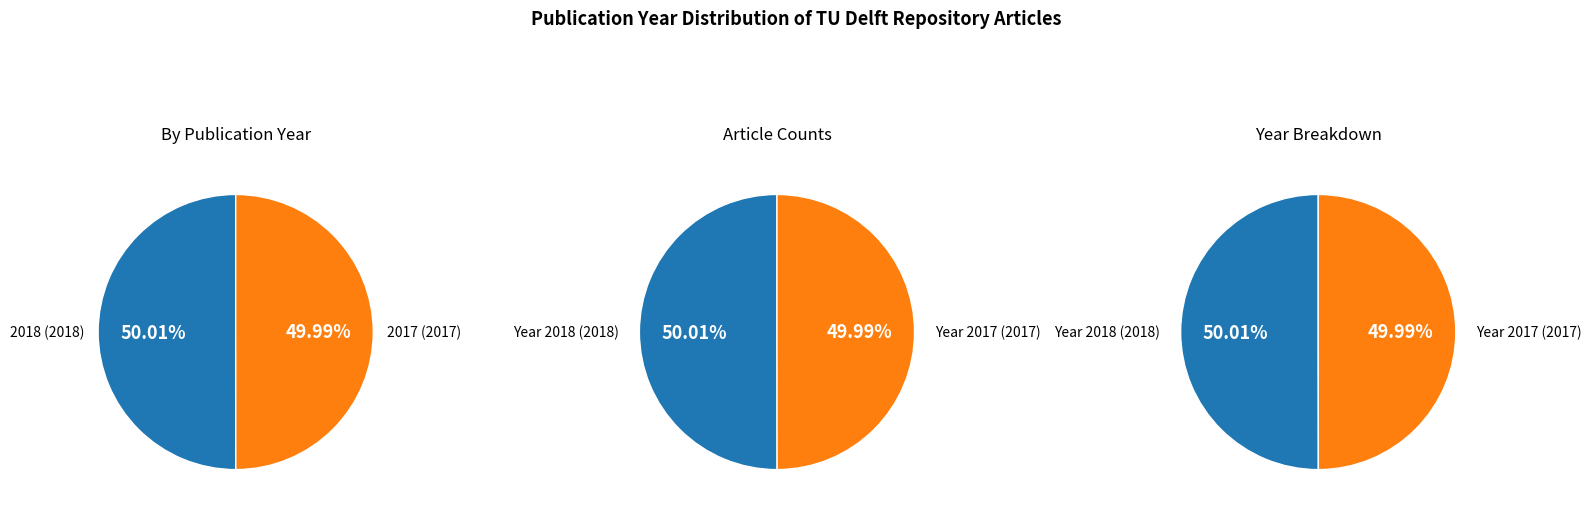

Is it true that 2017 is 40% of the pie?

False